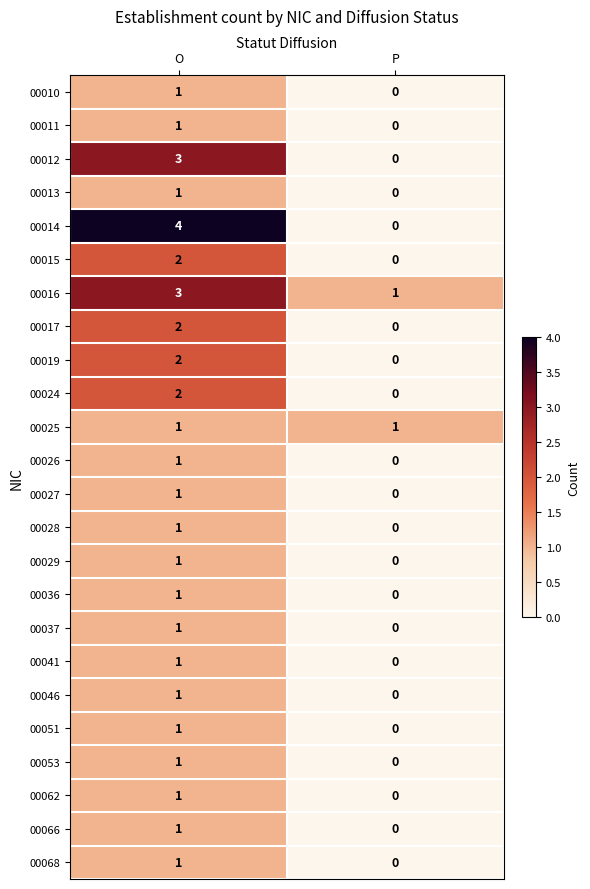

Which category has the highest value in the 00036 series?

O